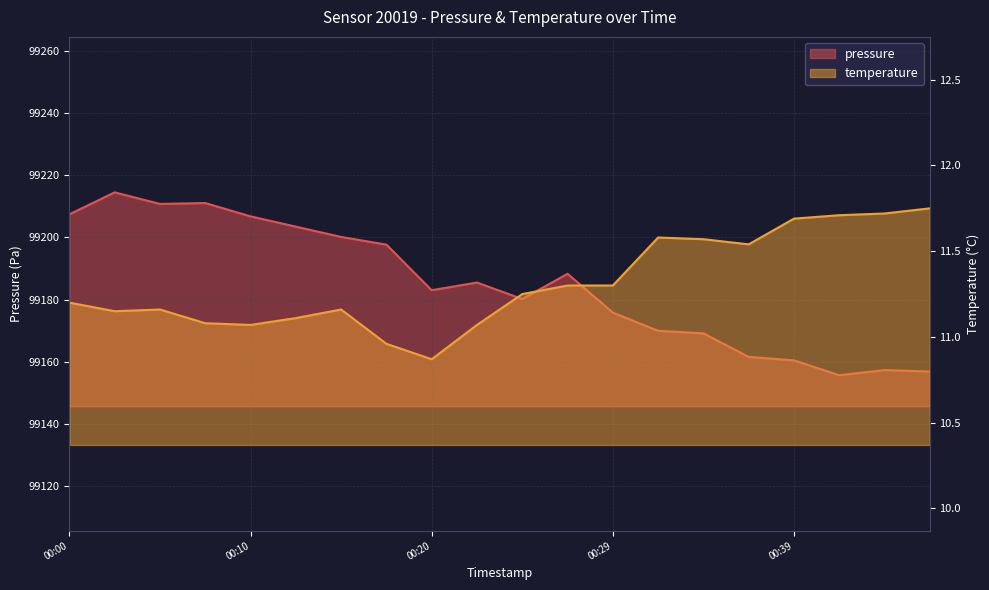

What is the difference between the highest and lowest values at 00:12?

99192.4